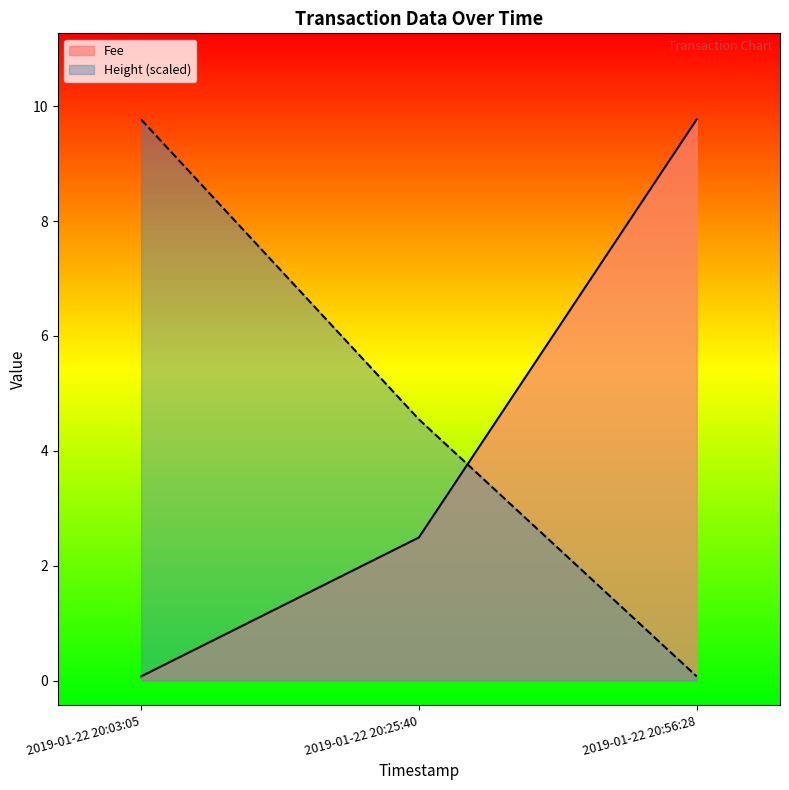

What is the average value of the Fee series?

4.1